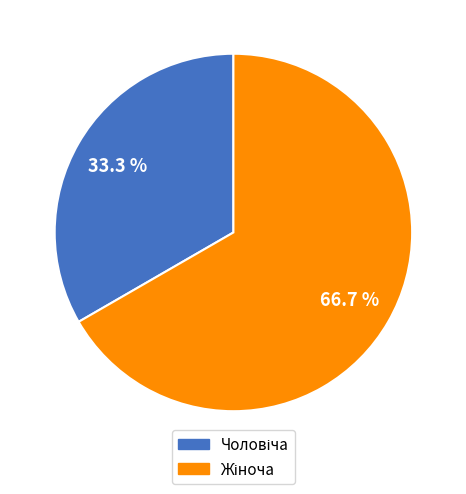

Is there a majority slice in this chart?

Yes